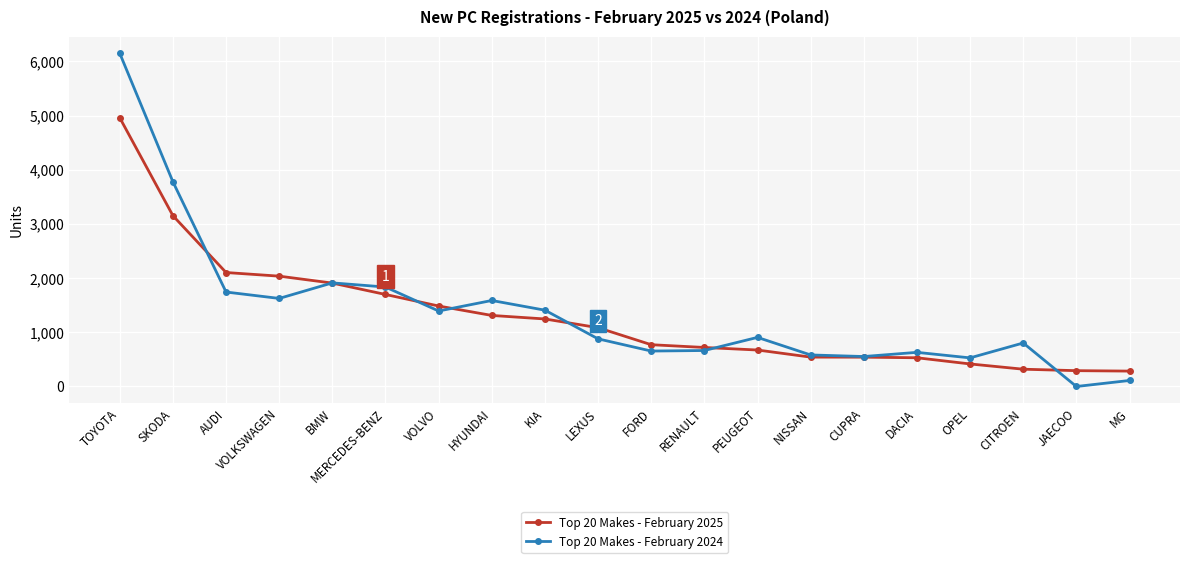

True or false: Top 20 Makes - February 2024 has a value of 111 at MG.

True